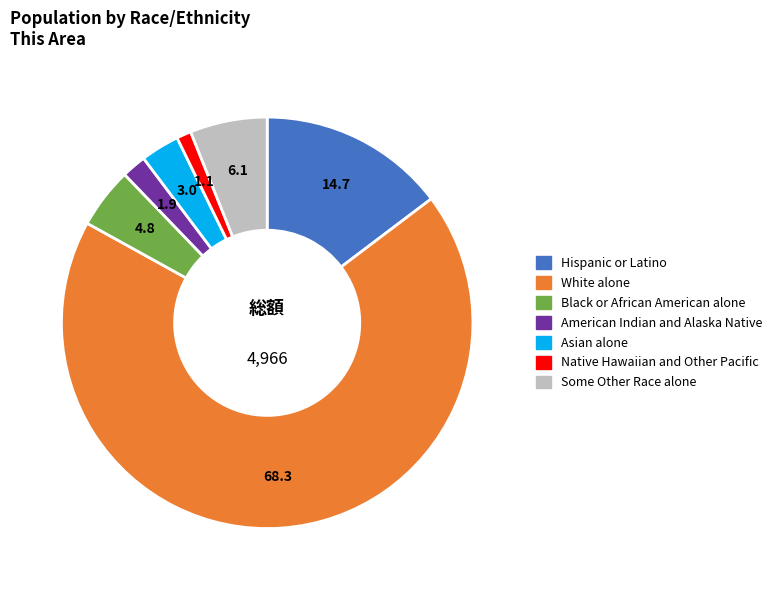

Does White alone represent more than half of the total?

Yes